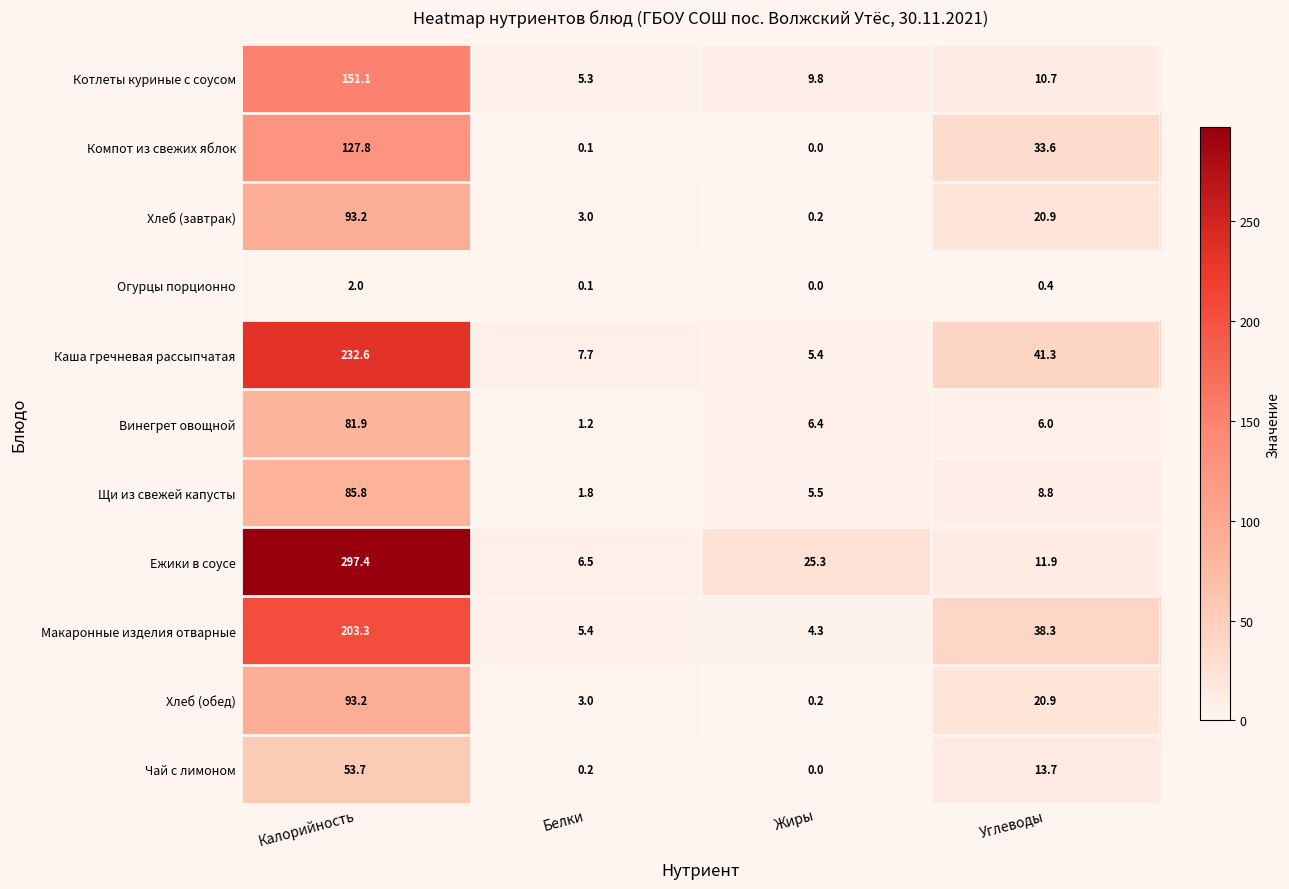

What is the maximum value shown in the chart?

297.4